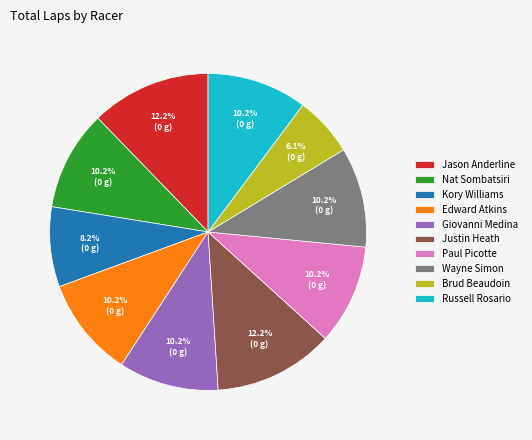

To the nearest percent, what percentage of the pie is Edward Atkins?

10%